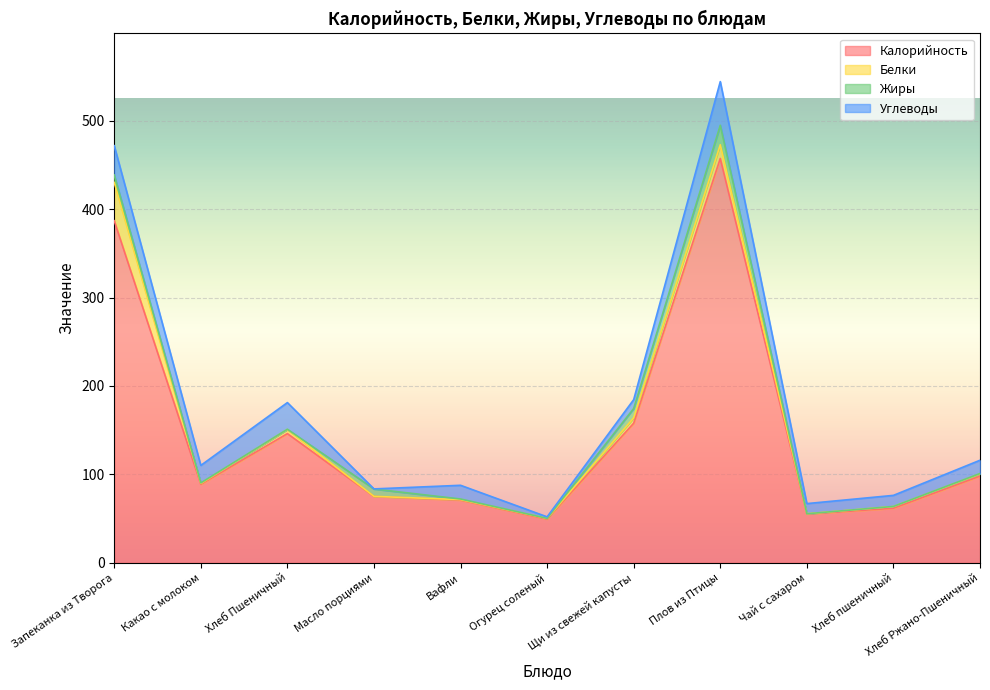

Reading left to right, what are all the values shown in this chart?

Калорийность: Запеканка из Творога=386.8	Какао с молоком=88.7	Хлеб Пшеничный=146.1	Масло порциями=75.0	Вафли=70.8	Огурец соленый=49.3	Щи из свежей капусты=157.8	Плов из Птицы=457.3	Чай с сахаром=55.1	Хлеб пшеничный=61.6	Хлеб Ржано-Пшеничный=98.0
Белки: Запеканка из Творога=43.3	Какао с молоком=1.0	Хлеб Пшеничный=4.7	Масло порциями=0.1	Вафли=0.6	Огурец соленый=0.8	Щи из свежей капусты=6.1	Плов из Птицы=15.5	Чай с сахаром=0.3	Хлеб пшеничный=1.9	Хлеб Ржано-Пшеничный=2.5
Жиры: Запеканка из Творога=8.5	Какао с молоком=0.6	Хлеб Пшеничный=0.3	Масло порциями=8.3	Вафли=0.7	Огурец соленый=0.1	Щи из свежей капусты=10.6	Плов из Птицы=22.0	Чай с сахаром=0.0	Хлеб пшеничный=0.1	Хлеб Ржано-Пшеничный=0.4
Углеводы: Запеканка из Творога=33.1	Какао с молоком=19.8	Хлеб Пшеничный=30.1	Масло порциями=0.1	Вафли=15.5	Огурец соленый=1.7	Щи из свежей капусты=10.0	Плов из Птицы=49.4	Чай с сахаром=11.5	Хлеб пшеничный=12.5	Хлеб Ржано-Пшеничный=15.0